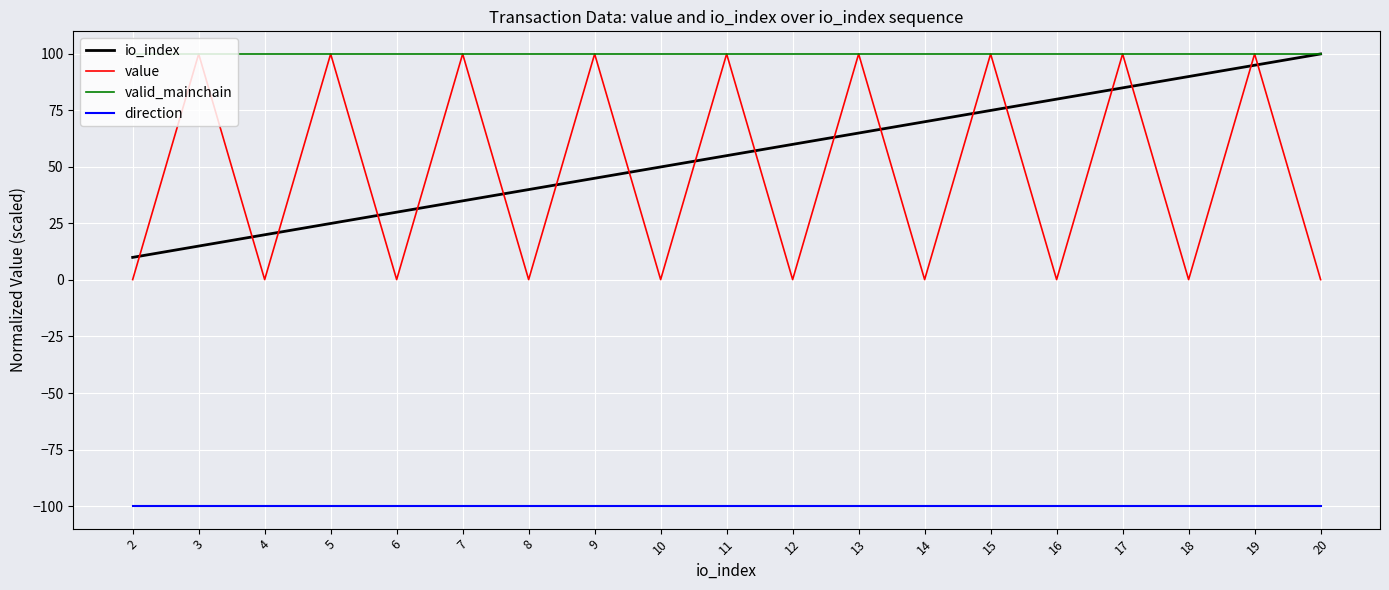

True or false: value and io_index intersect in this chart.

True